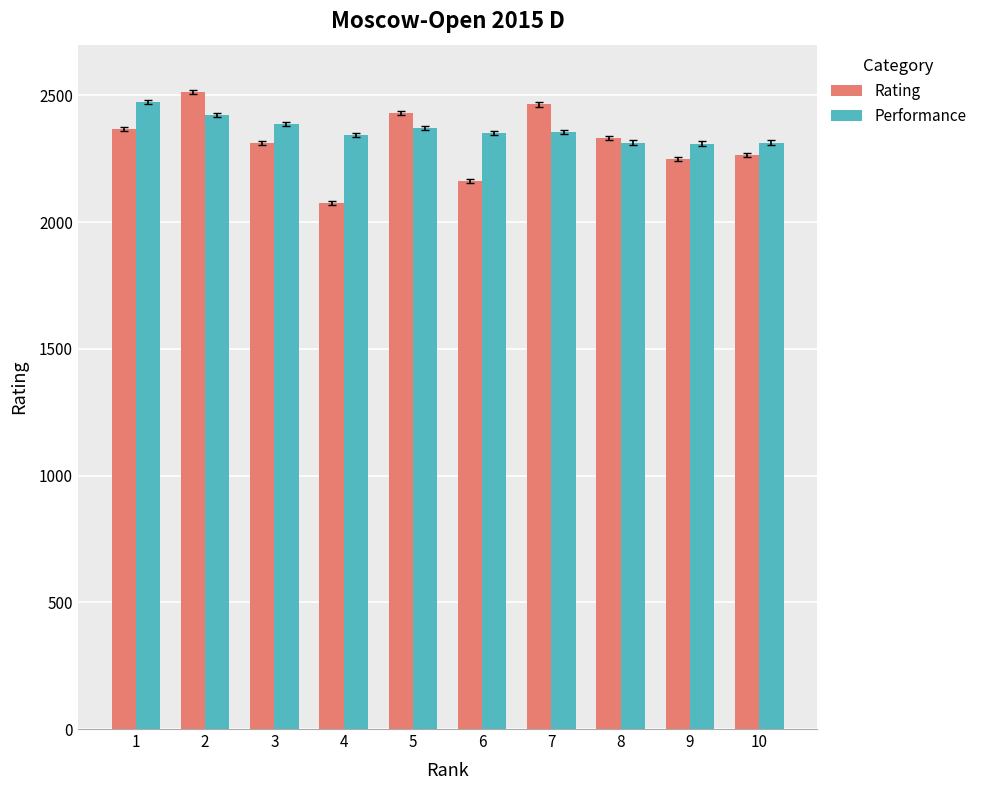

List the series in order of their peak value, highest first.

Rating, Performance